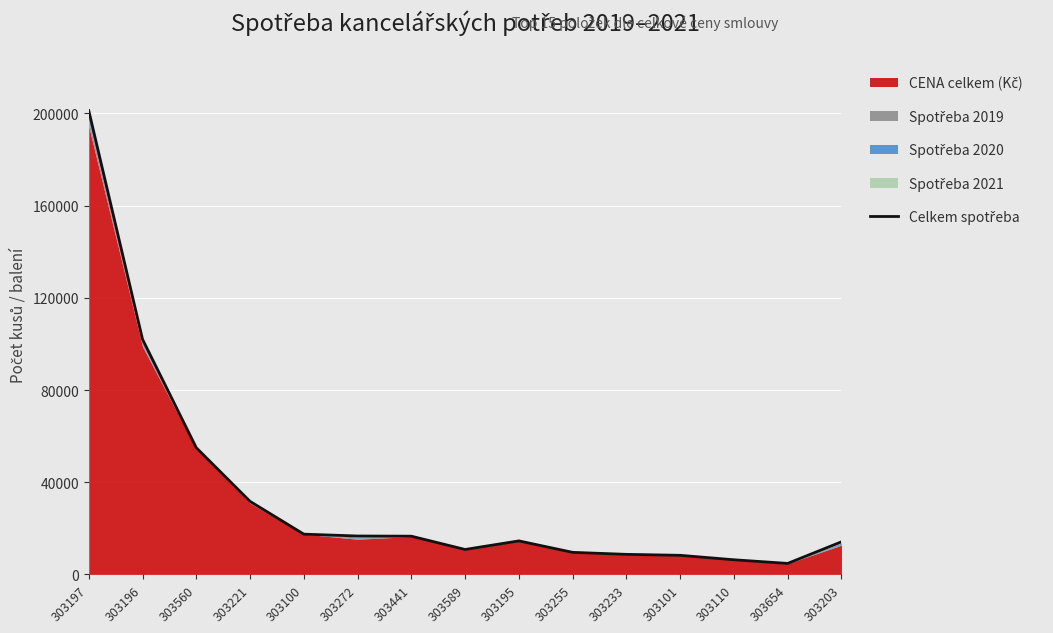

Which category has the lowest value across all series?

303654